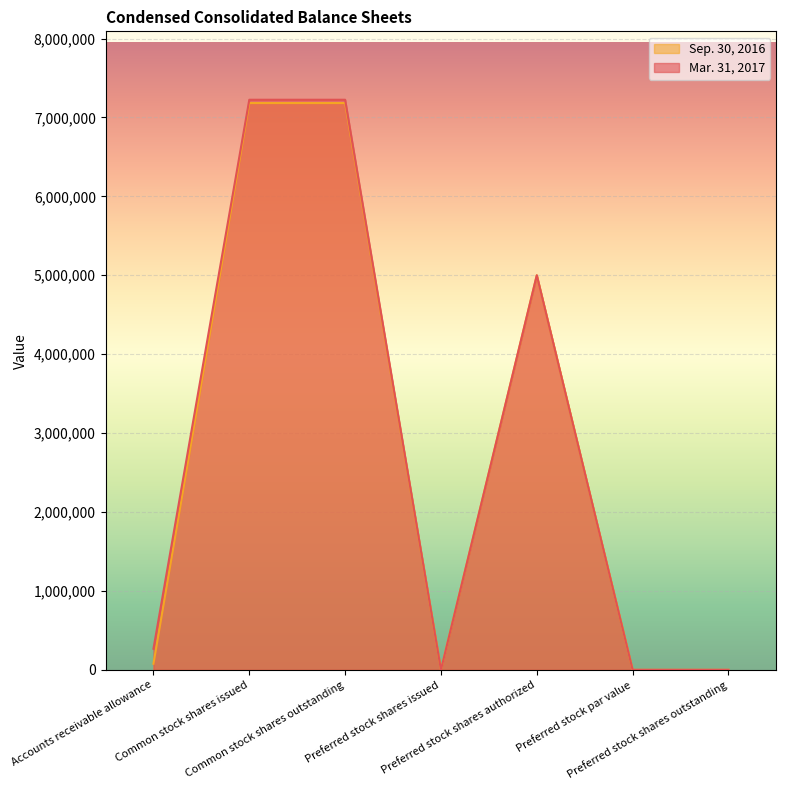

True or false: Mar. 31, 2017 has more than 0 interior local peaks.

True